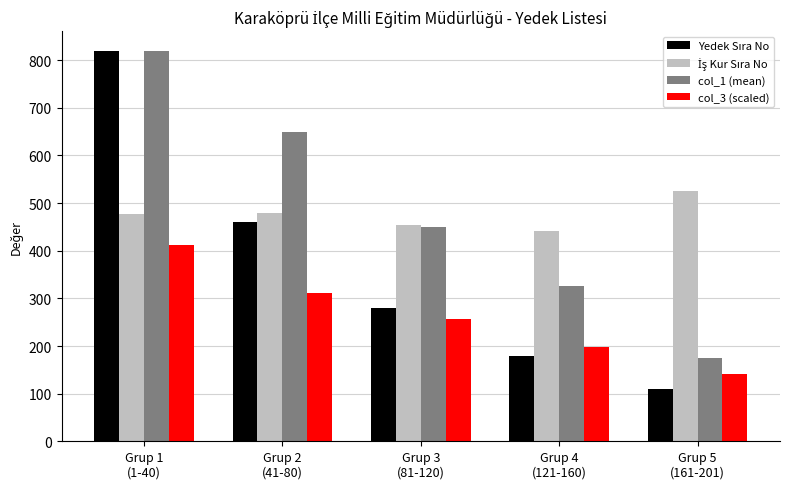

Which series has the largest total across all categories?

col_1 (mean)